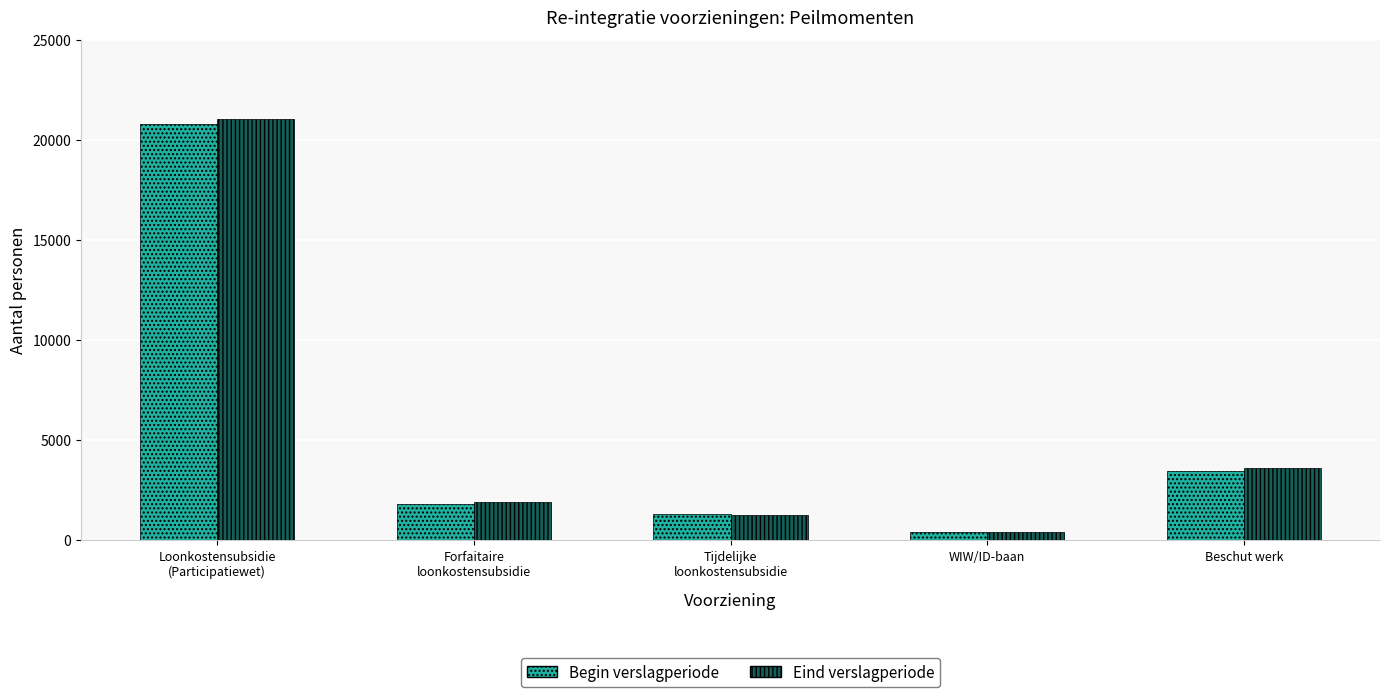

Rank the categories by Eind verslagperiode value from highest to lowest.

Loonkostensubsidie
(Participatiewet), Beschut werk, Forfaitaire
loonkostensubsidie, Tijdelijke
loonkostensubsidie, WIW/ID-baan